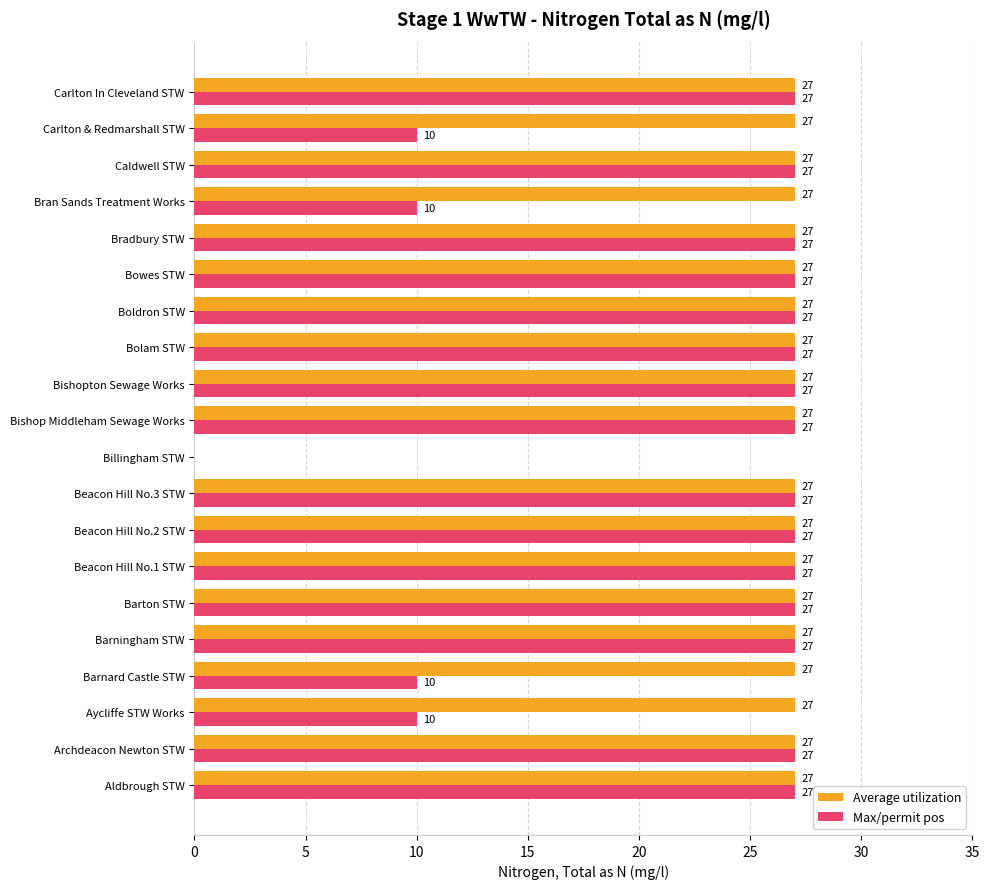

Read the Max/permit pos value at Carlton & Redmarshall STW, to the nearest 5.

10